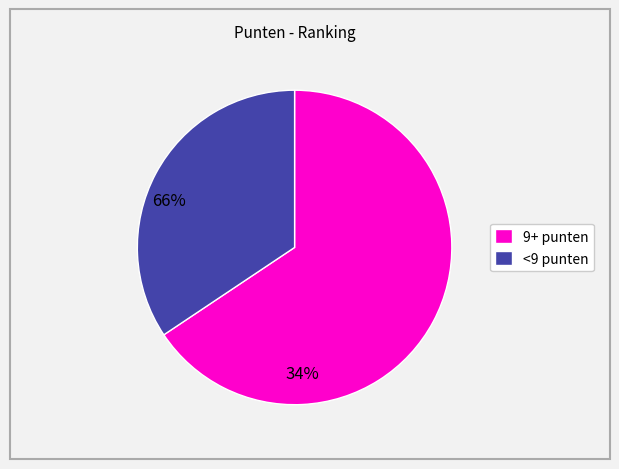

Which category accounts for the majority?

9+ punten